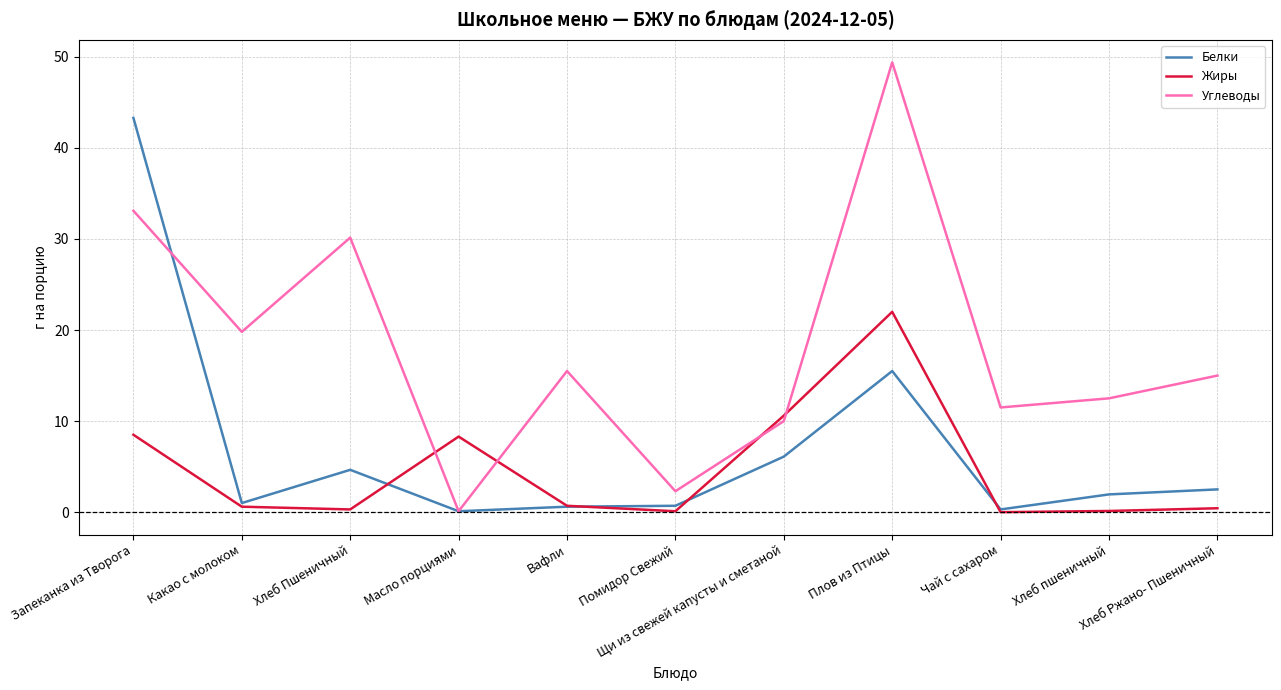

How many lines are shown in the chart?

3